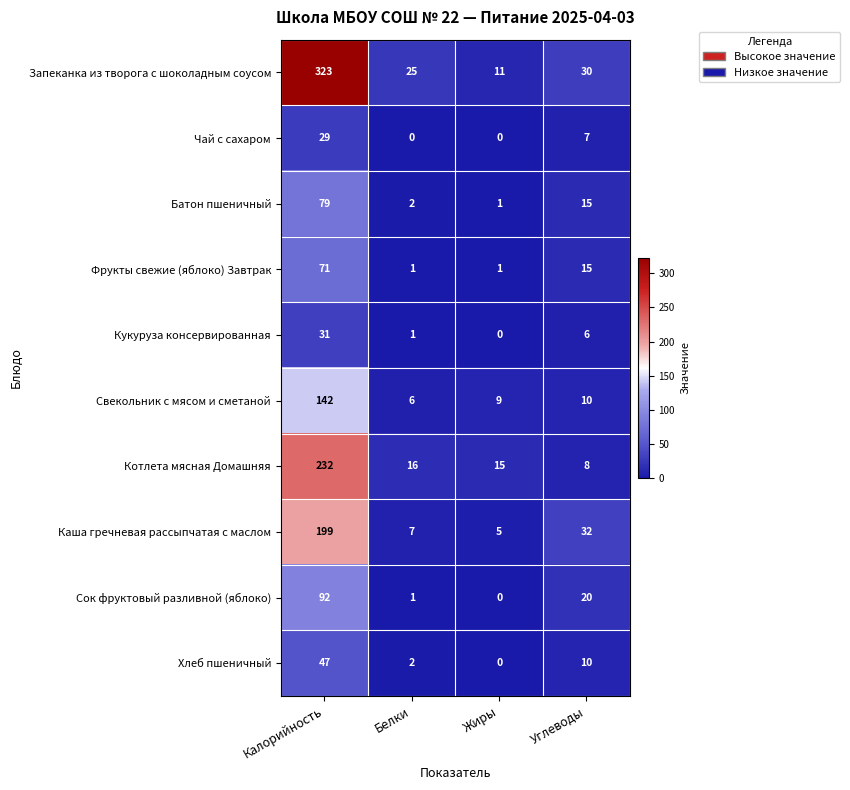

List the labels in order of Каша гречневая рассыпчатая с маслом value, smallest first.

Жиры, Белки, Углеводы, Калорийность